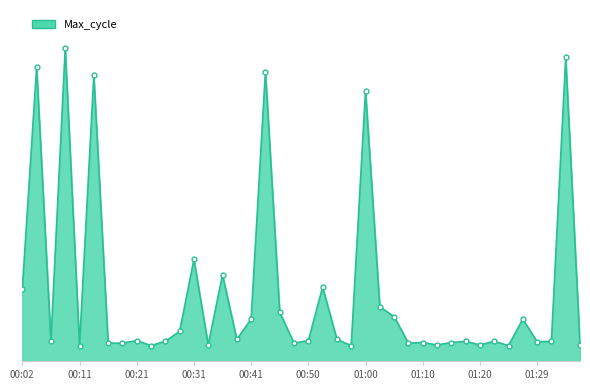

Is this an area chart (filled region under the line)?

Yes